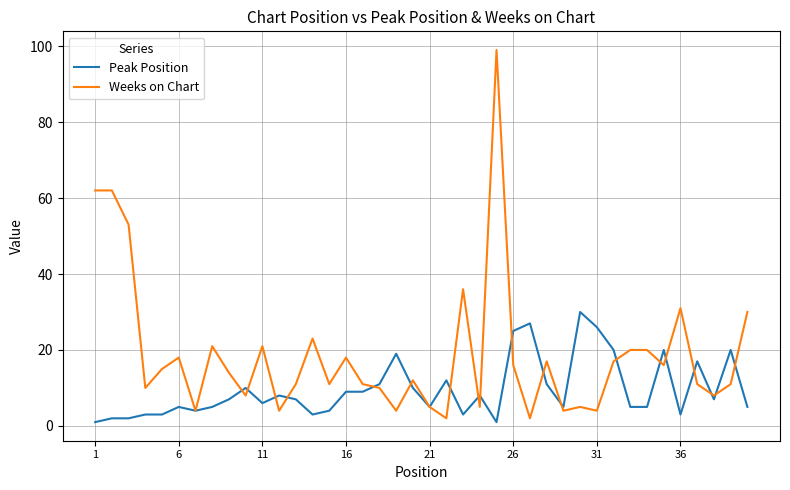

What is the sum of all Weeks on Chart values?

751